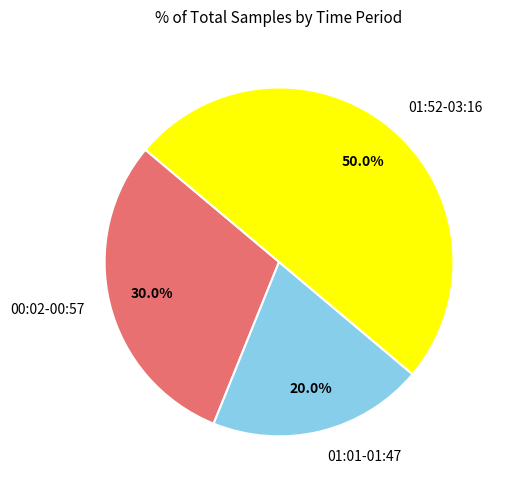

Count the number of slices in the pie.

3